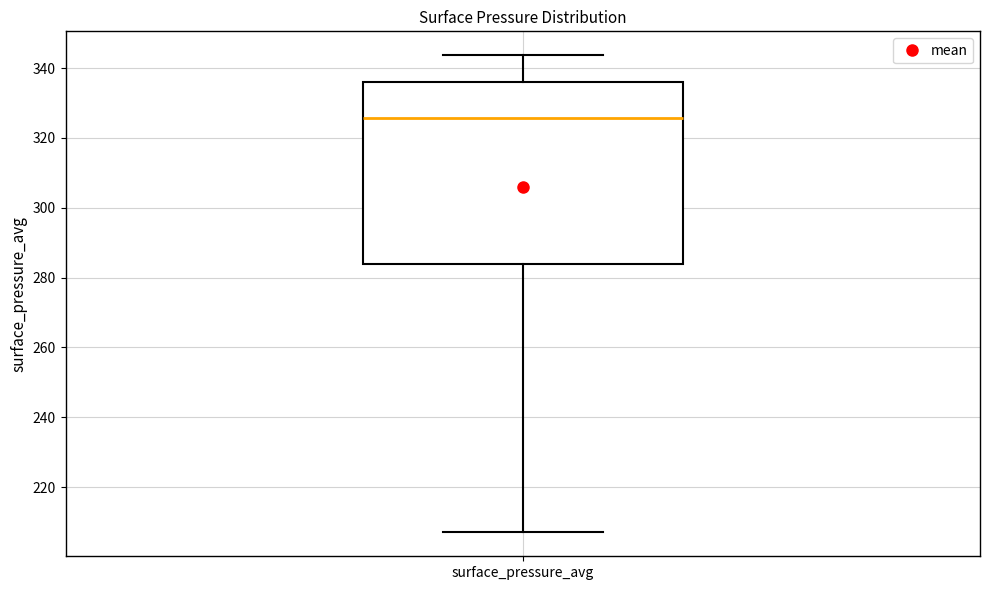

Where is the lower edge of the box for surface_pressure_avg on the y-axis? The values are not printed on the chart, so give them approximately, as read against the axis.

284